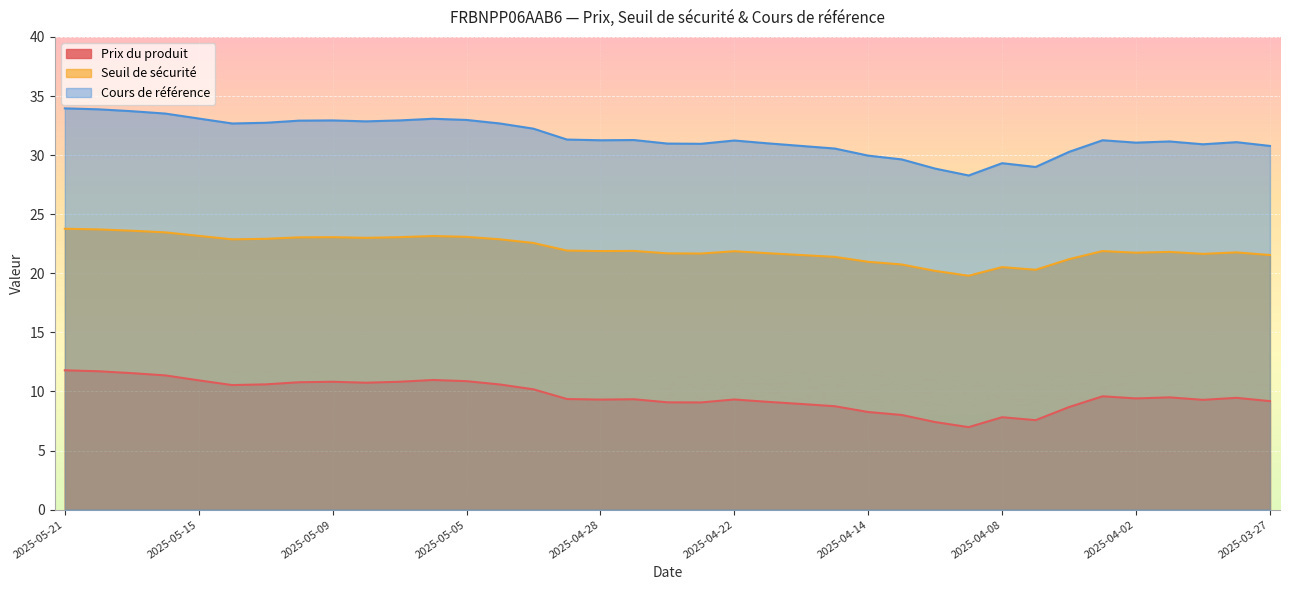

How many data points does each series have?

37